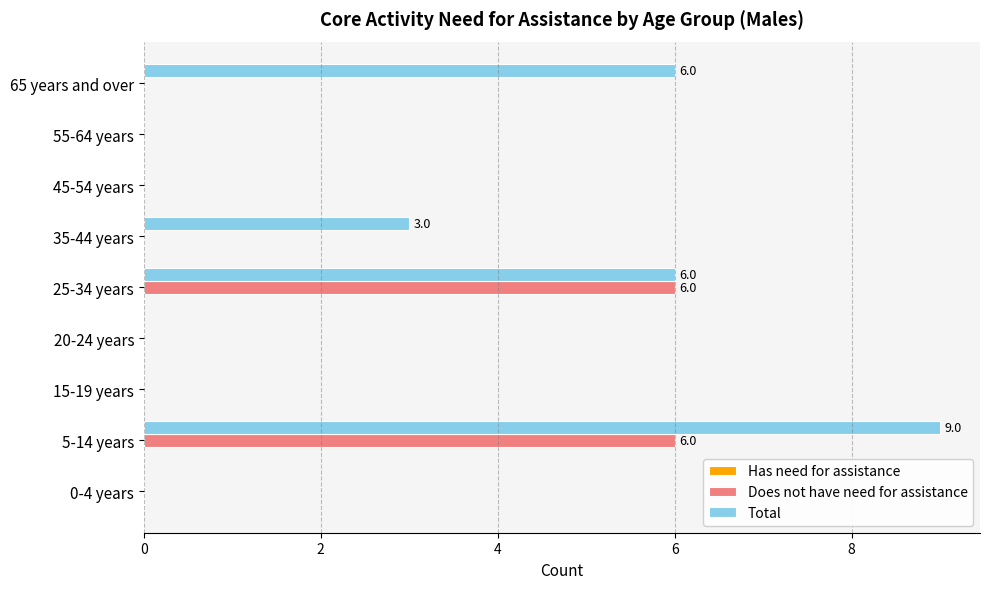

What is the sum of all Does not have need for assistance values?

12